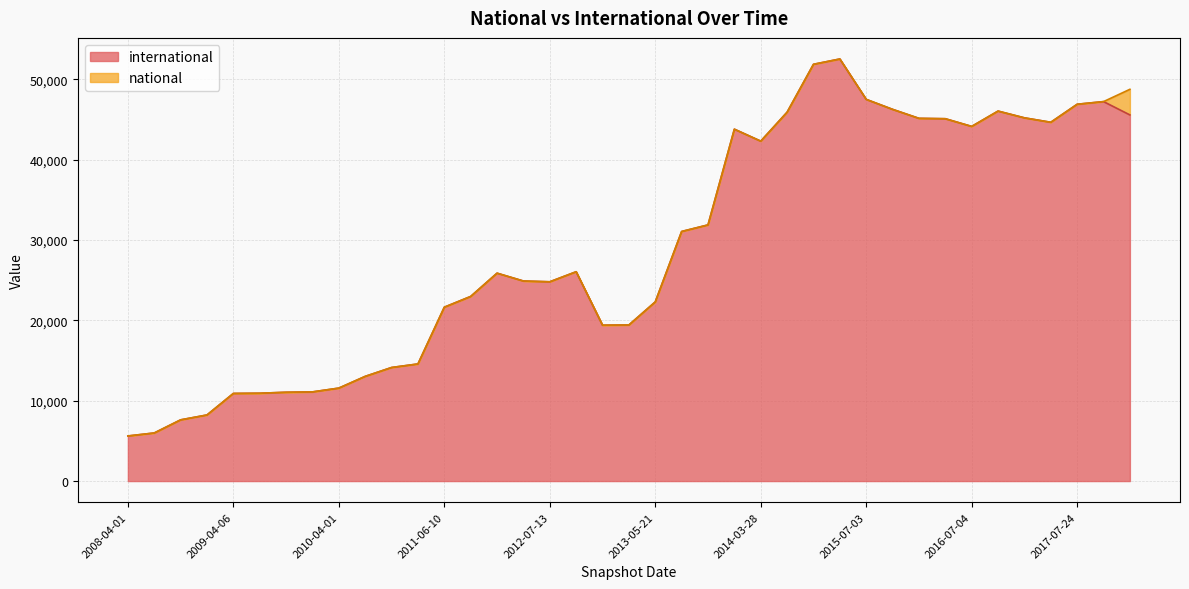

At which label is national closest to 1594?

2008-04-01